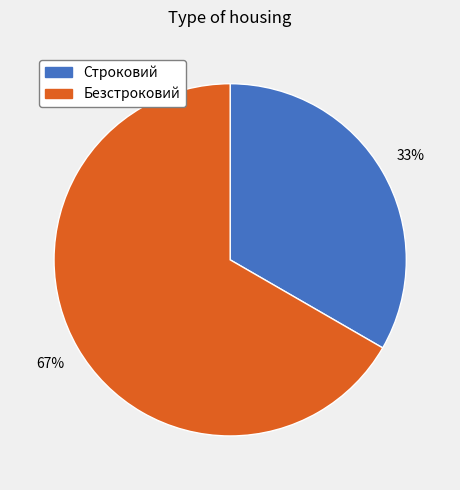

Rank the categories by value from lowest to highest.

Строковий, Безстроковий